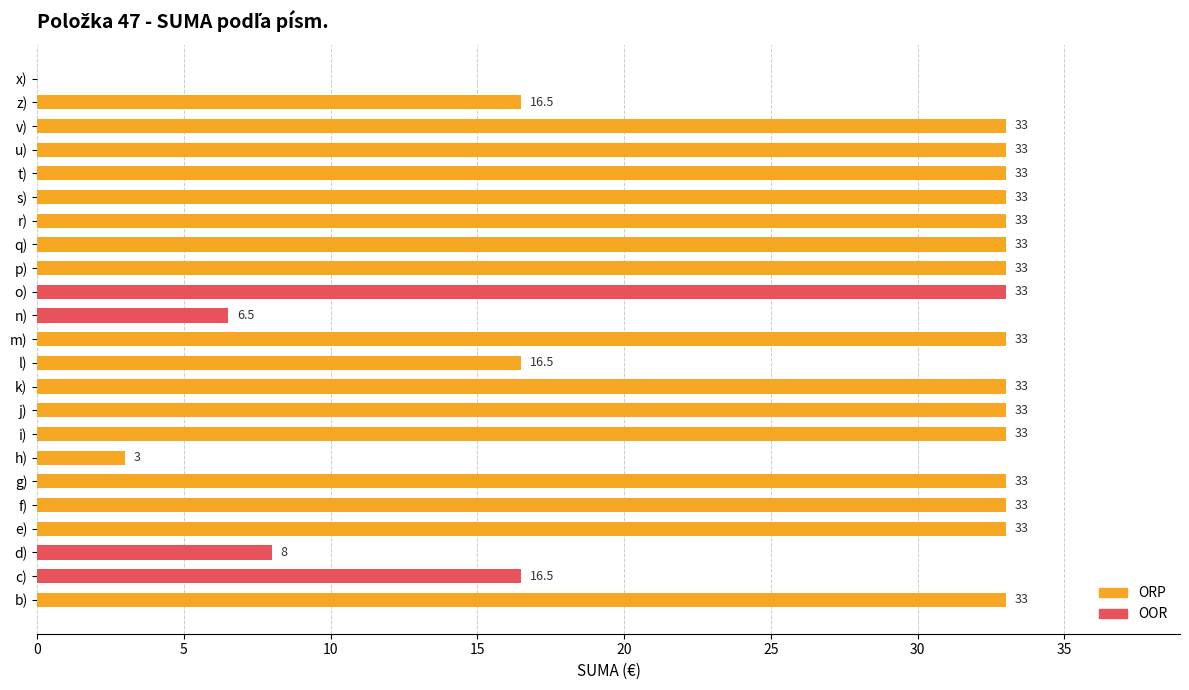

How many distinct data groups are displayed?

1